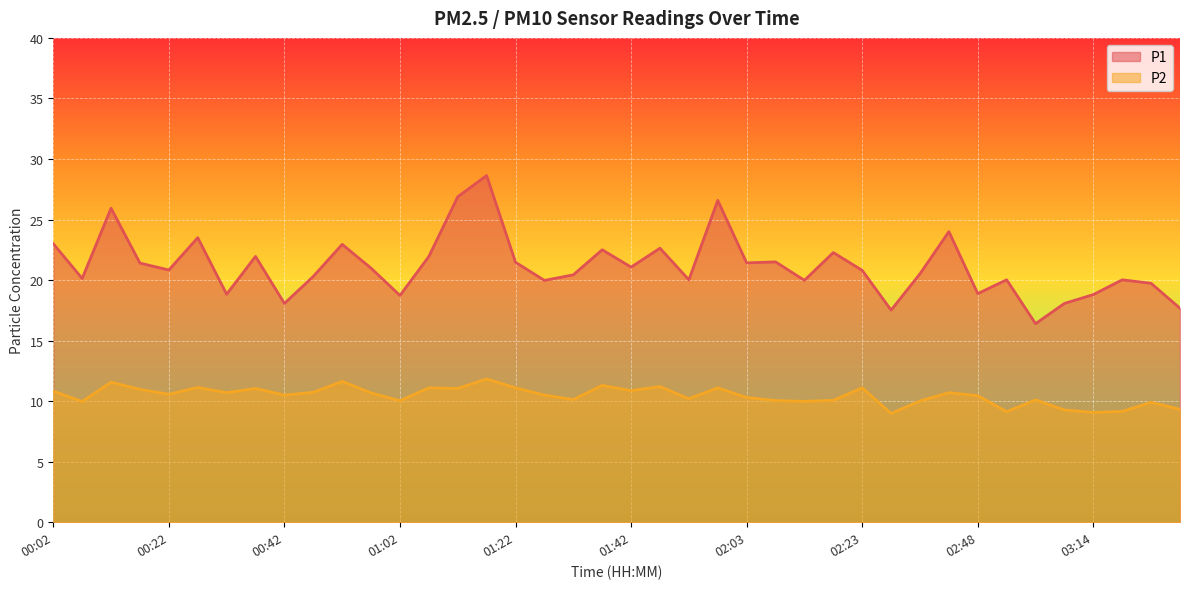

Reading right to left, extract all data points from this chart.

P1: 03:29=17.7	03:24=19.7	03:19=20.0	03:14=18.8	03:09=18.1	03:04=16.4	02:58=20.0	02:48=18.9	02:43=24.0	02:38=20.5	02:33=17.5	02:23=20.8	02:18=22.3	02:13=20.0	02:08=21.5	02:03=21.4	01:57=26.6	01:52=20.0	01:47=22.6	01:42=21.1	01:37=22.5	01:32=20.4	01:27=20.0	01:22=21.5	01:17=28.6	01:12=26.9	01:07=21.9	01:02=18.7	00:57=21.0	00:52=22.9	00:47=20.3	00:42=18.1	00:37=21.9	00:32=18.8	00:27=23.5	00:22=20.8	00:17=21.4	00:12=25.9	00:07=20.1	00:02=23.0
P2: 03:29=9.3	03:24=9.9	03:19=9.2	03:14=9.1	03:09=9.3	03:04=10.1	02:58=9.1	02:48=10.4	02:43=10.7	02:38=10.0	02:33=9.0	02:23=11.1	02:18=10.1	02:13=10.0	02:08=10.1	02:03=10.3	01:57=11.1	01:52=10.2	01:47=11.2	01:42=10.9	01:37=11.3	01:32=10.1	01:27=10.5	01:22=11.1	01:17=11.8	01:12=11.1	01:07=11.1	01:02=10.0	00:57=10.7	00:52=11.6	00:47=10.7	00:42=10.5	00:37=11.1	00:32=10.7	00:27=11.1	00:22=10.6	00:17=11.0	00:12=11.6	00:07=10.0	00:02=10.8